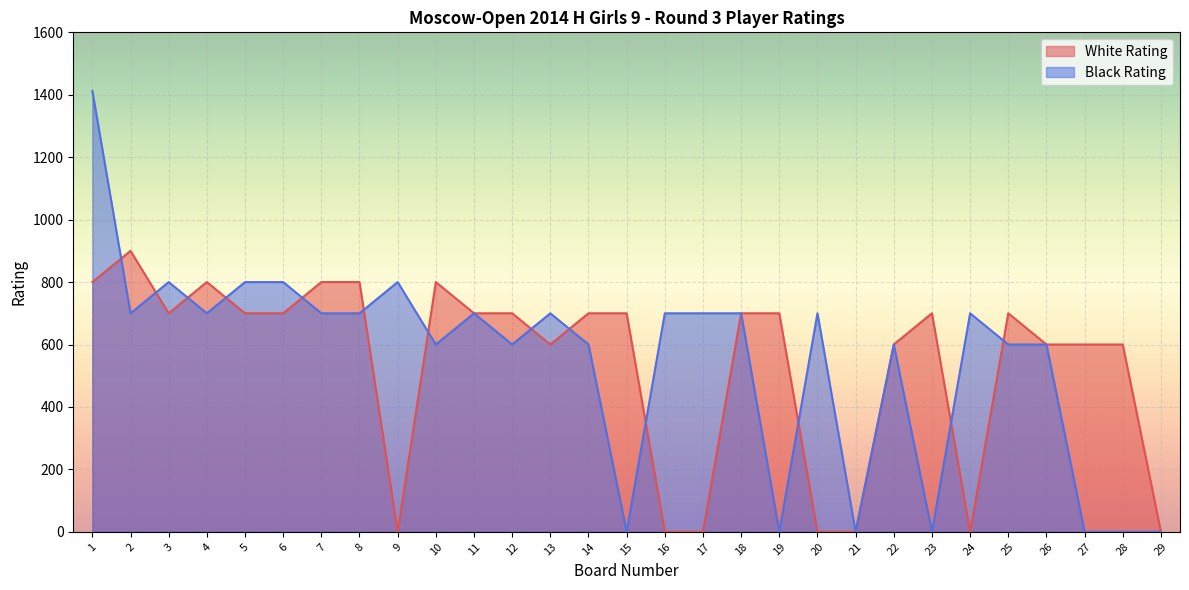

The White Rating series shows 700 at 15. True or false?

True